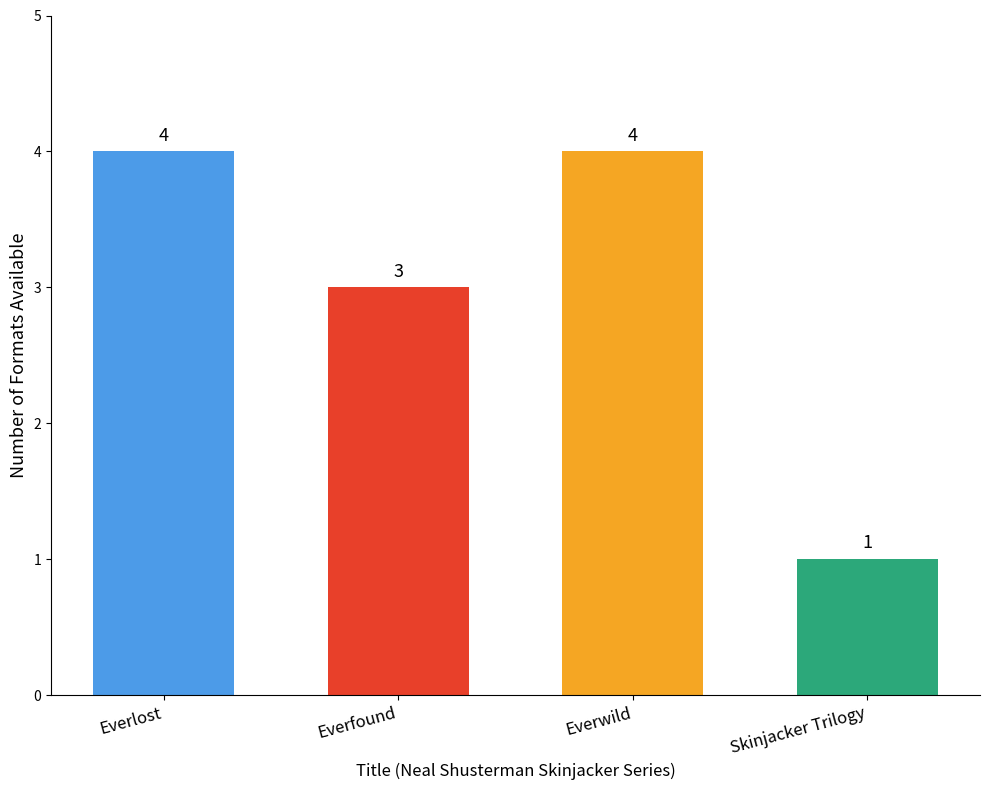

What is the ratio of the value at Everwild to the value at Skinjacker Trilogy?

4.0